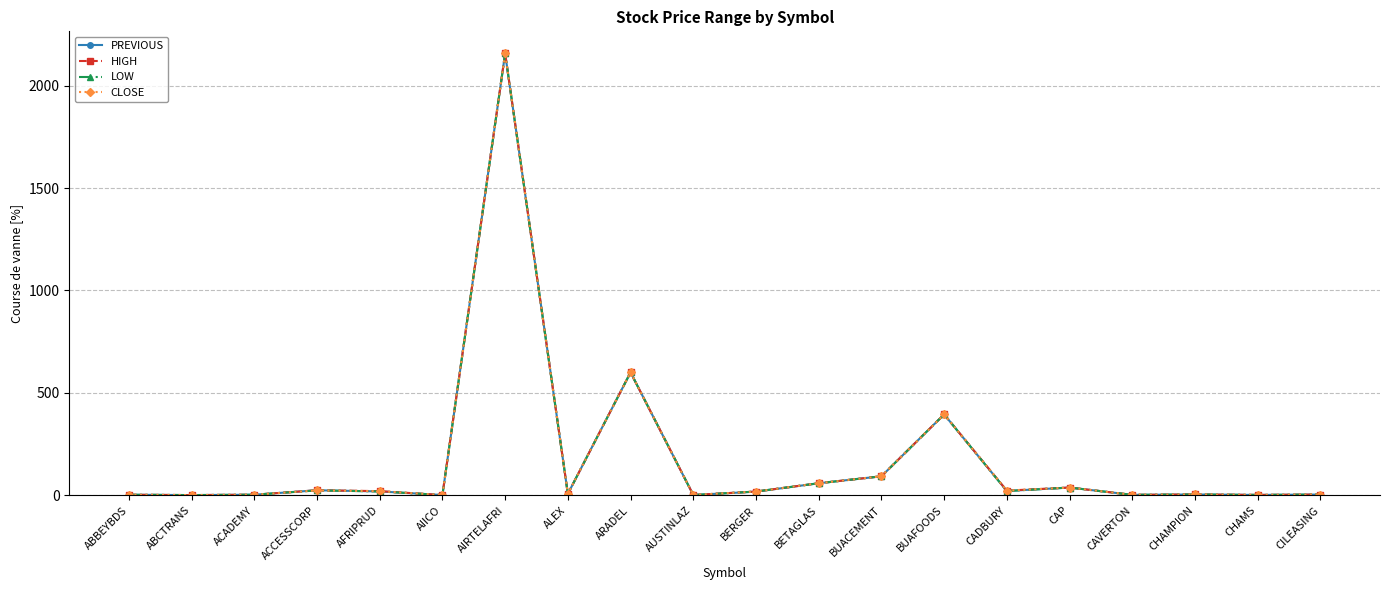

What is the total value across all series at ACCESSCORP?

97.5